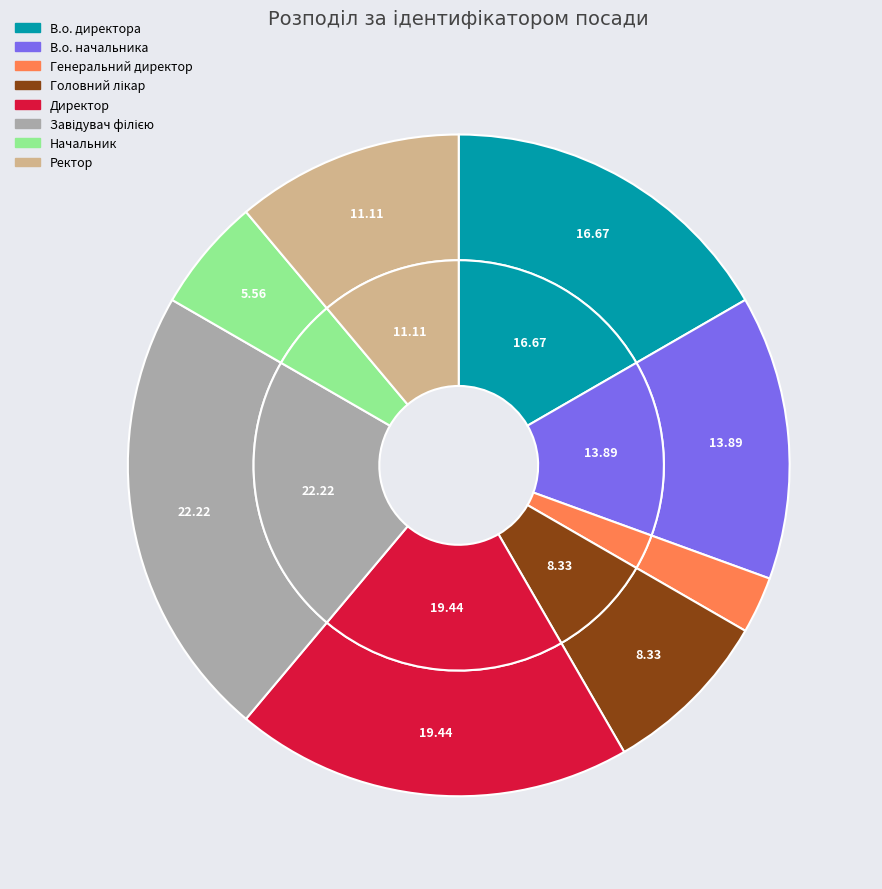

Is there any slice that represents more than half of the pie?

No